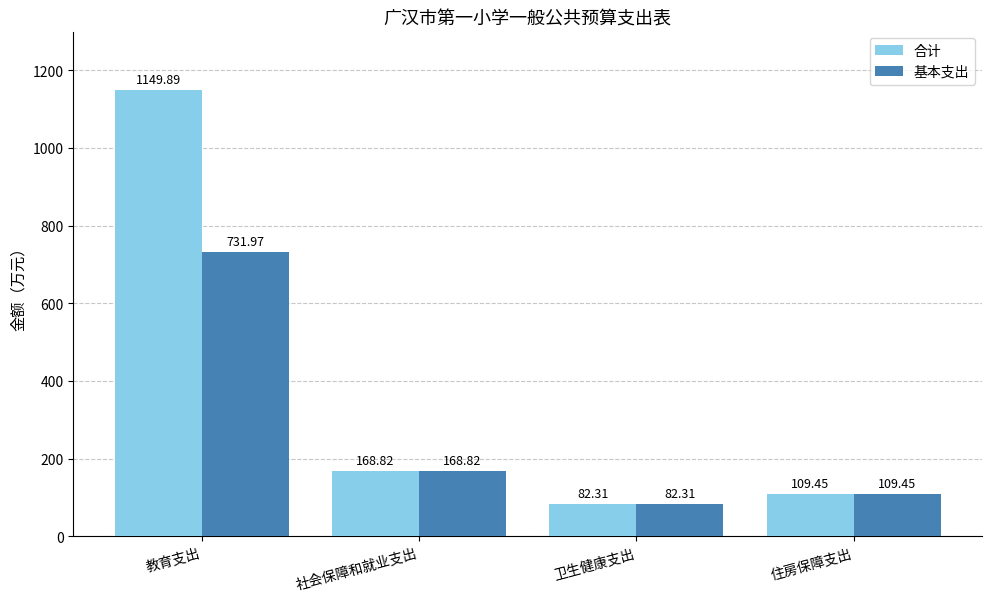

Reading left to right, extract all data points from this chart.

合计: 1149.9	168.8	82.3	109.5
基本支出: 732.0	168.8	82.3	109.5